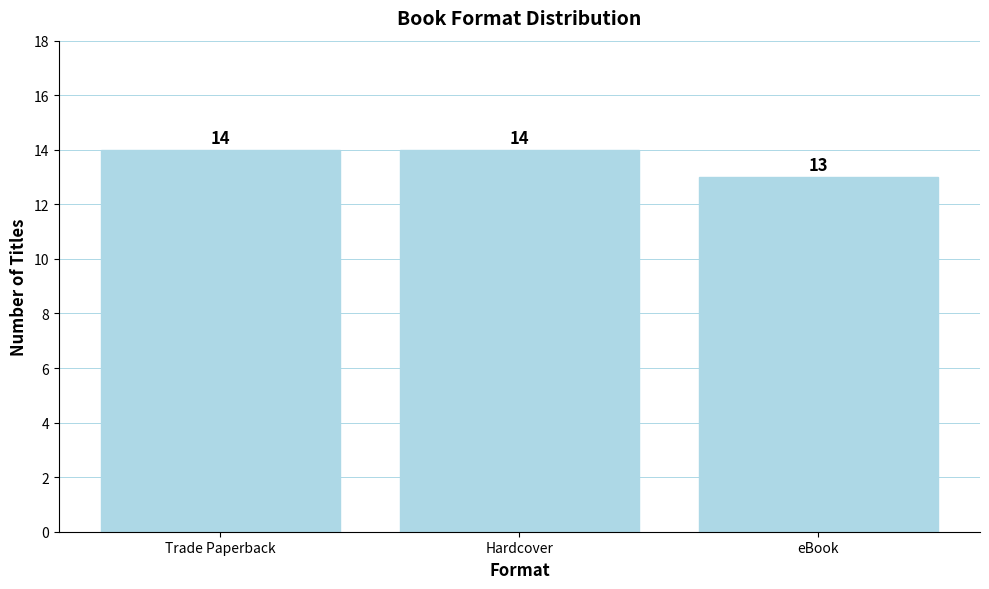

Is it true that the value at Hardcover is 7?

False